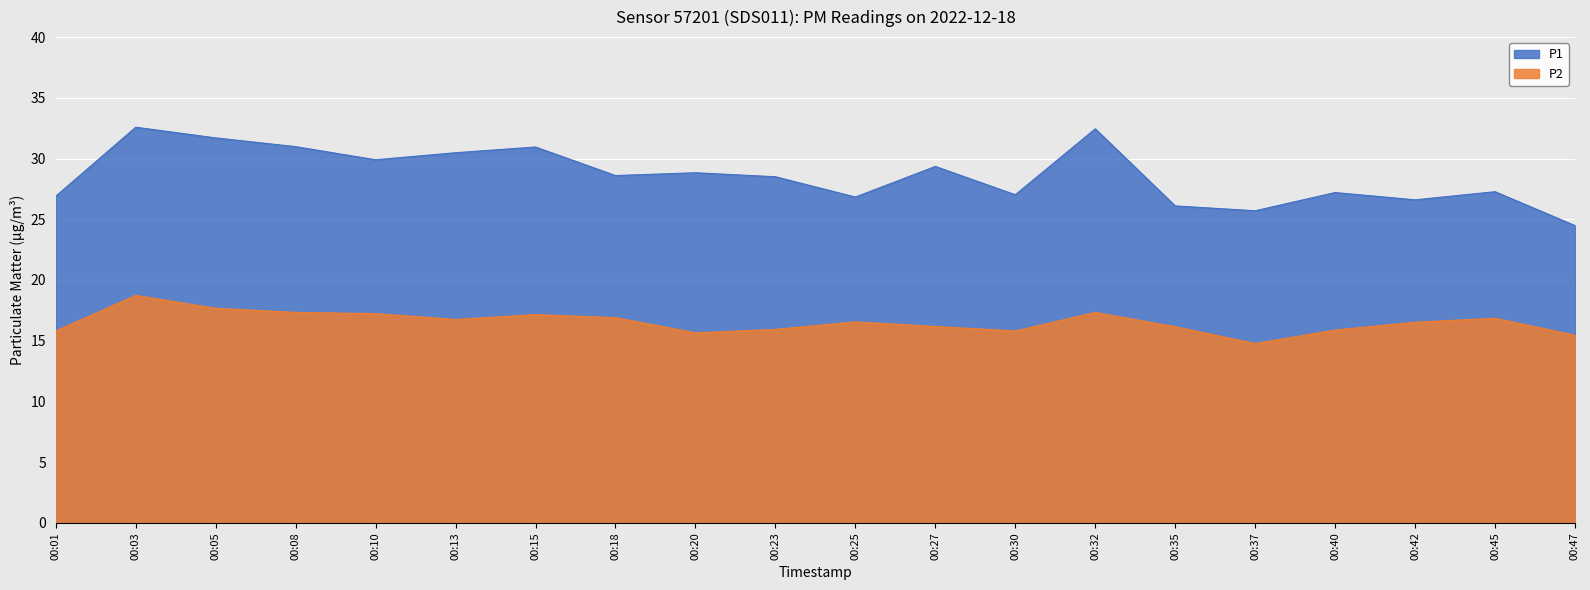

Reading left to right, what are all the values shown in this chart?

P1: 26.9	32.6	31.7	31.0	29.9	30.5	30.9	28.6	28.8	28.5	26.8	29.4	27.0	32.5	26.1	25.7	27.2	26.6	27.3	24.5
P2: 15.8	18.7	17.7	17.3	17.2	16.8	17.1	16.9	15.7	15.9	16.6	16.2	15.8	17.3	16.1	14.8	15.9	16.5	16.9	15.4